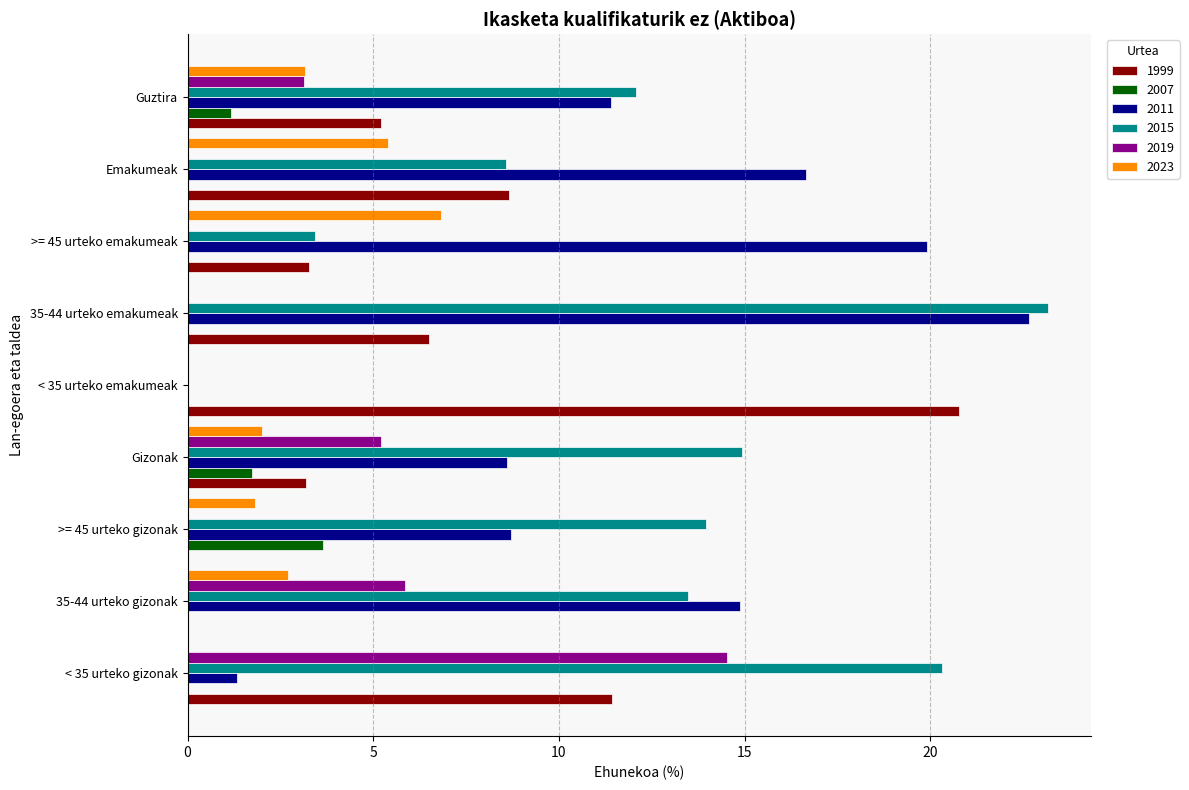

The 2011 series shows 1.3 at < 35 urteko gizonak. True or false?

True